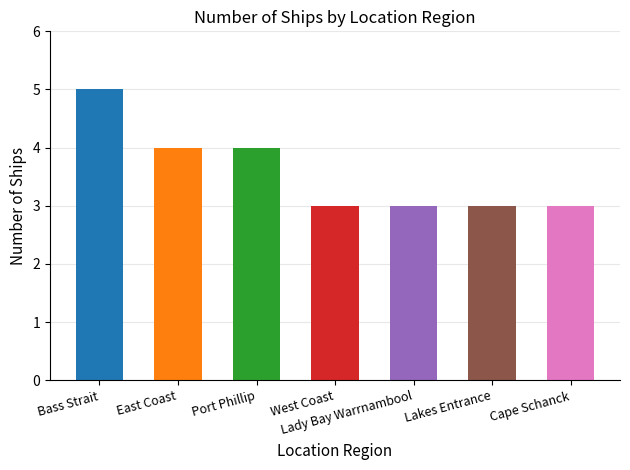

The chart shows a value of 4 at Port Phillip. True or false?

True